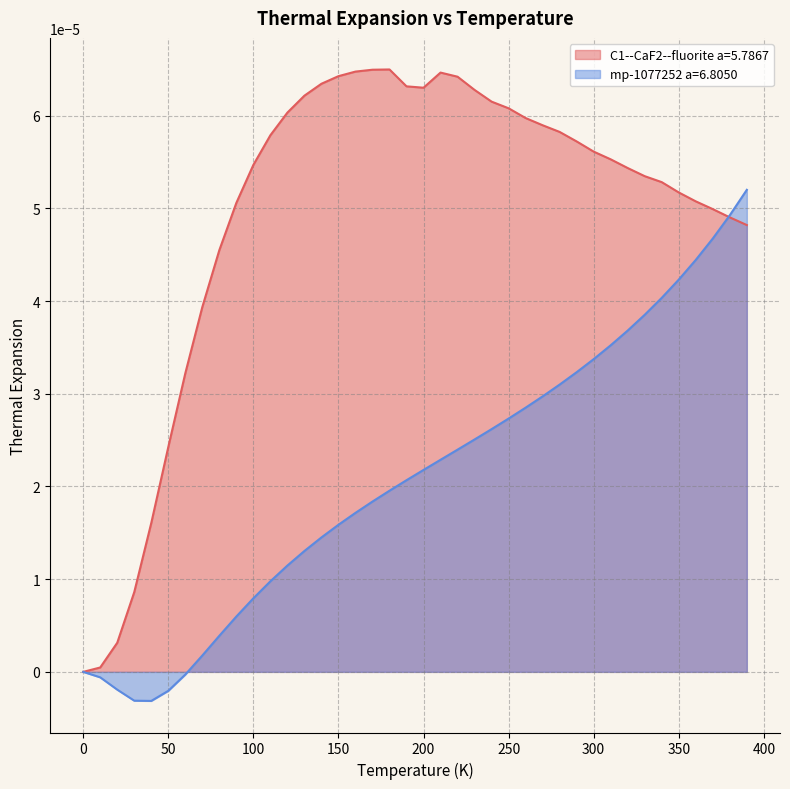

How many interior local valleys does the C1--CaF2--fluorite a=5.7867 series have?

1